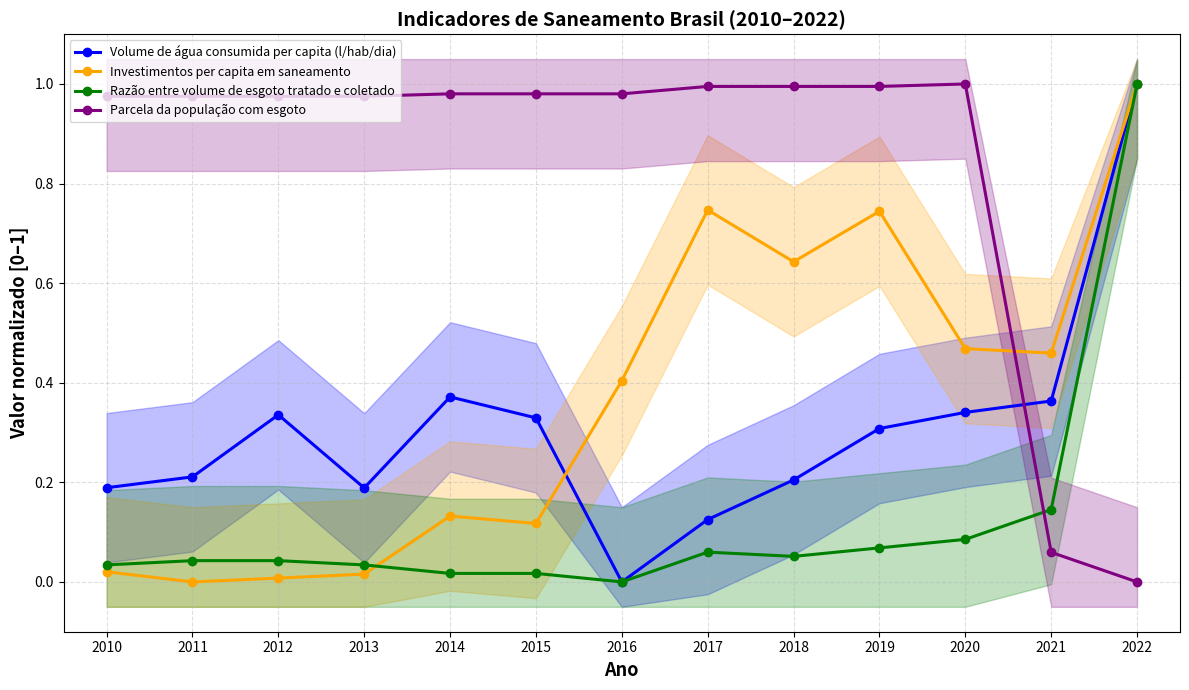

Which category has the lowest value across all series?

2016